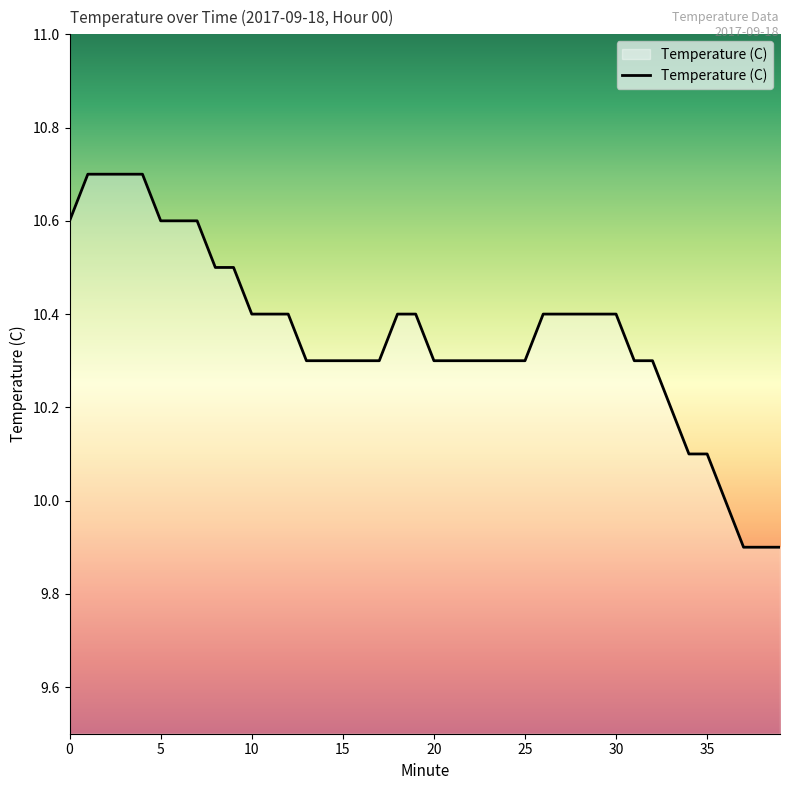

Count the number of categories in the chart.

40